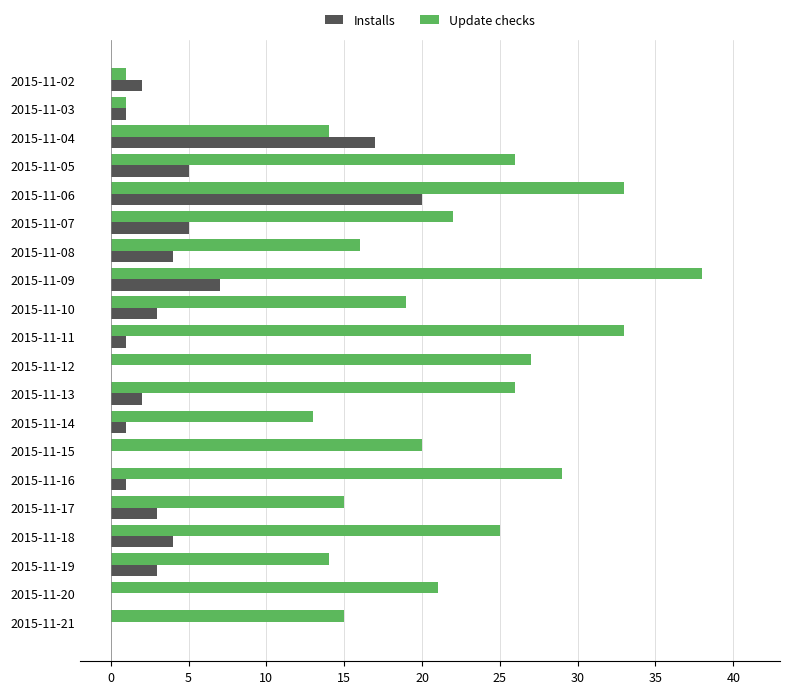

What is the highest value of the Installs series?

20